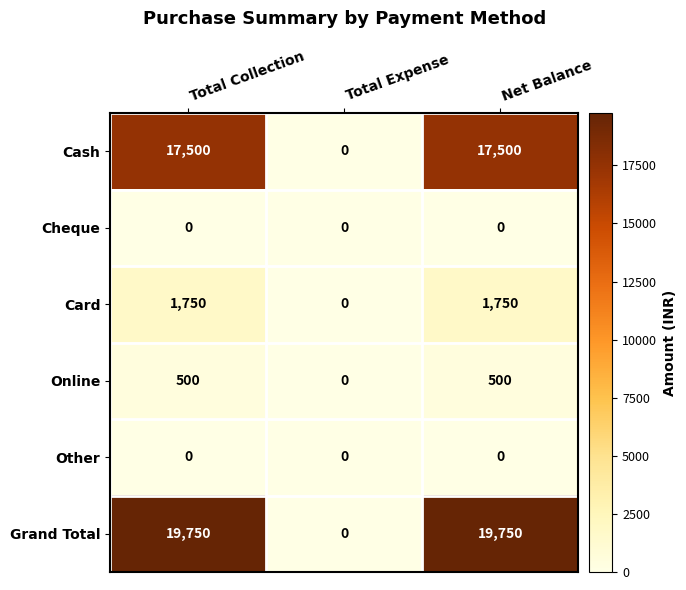

What is the spread (max minus min) of values at Net Balance?

19750